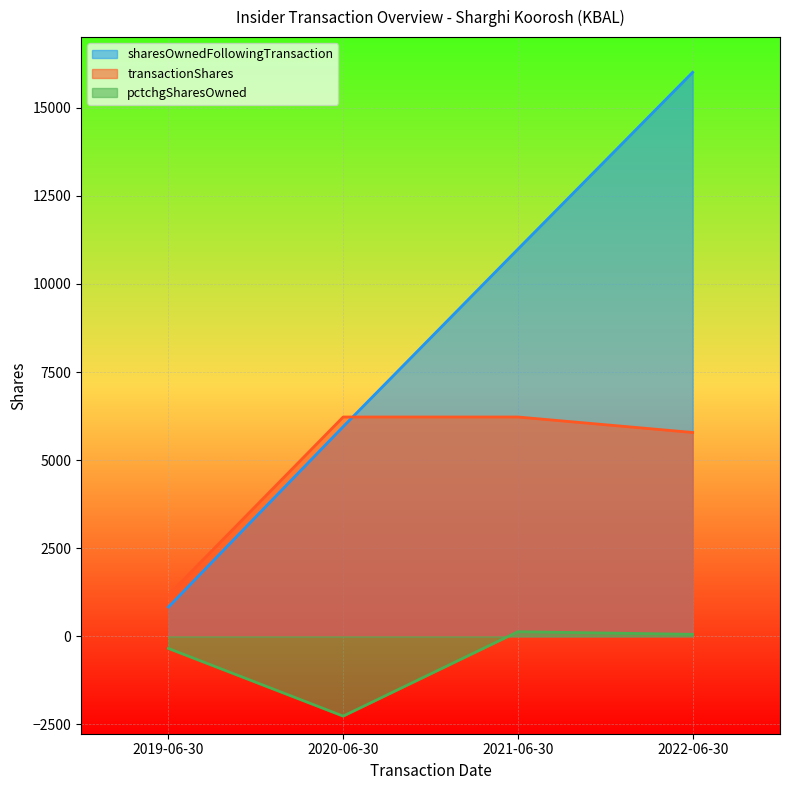

What is the label of the 2nd point from the right?

2021-06-30